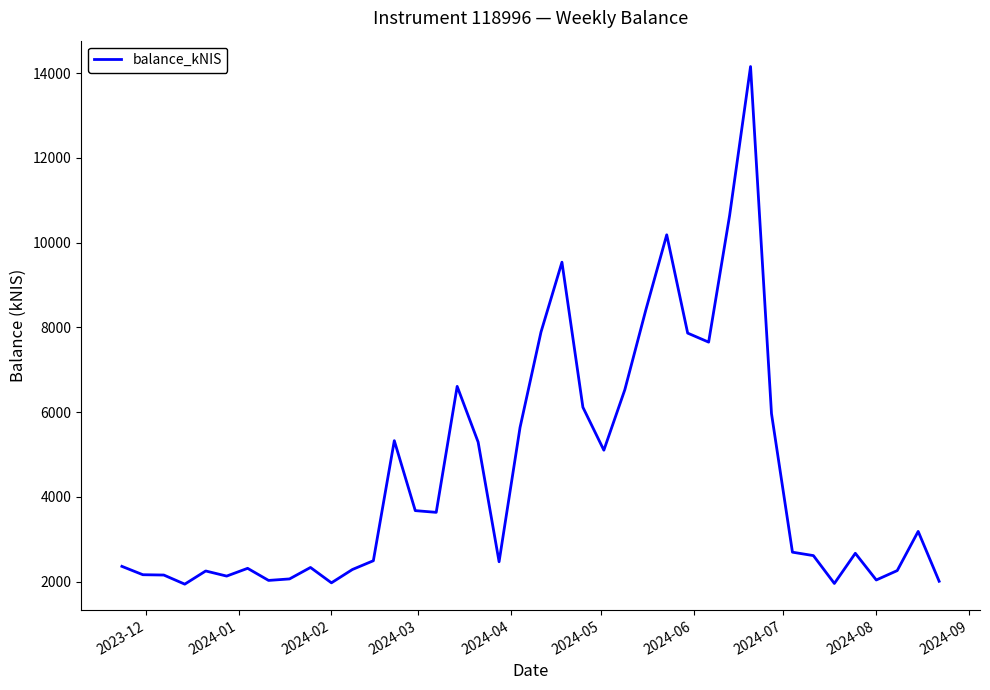

What is the minimum value shown in the chart?

1942.5